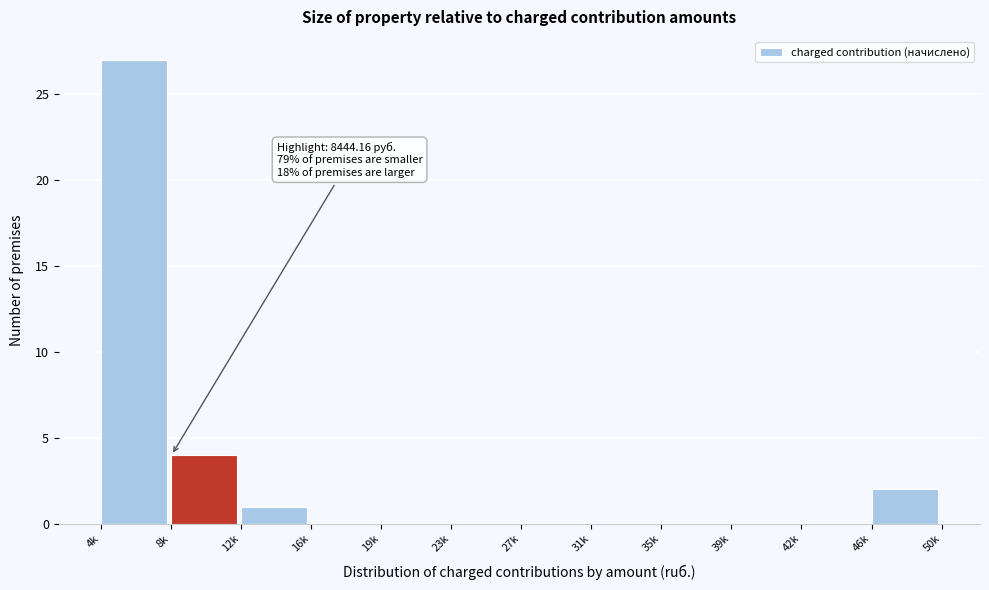

Reading left to right, extract all data points from this chart.

4k=27	8k=4	12k=1	16k=0	19k=0	23k=0	27k=0	31k=0	35k=0	39k=0	42k=0	46k=2